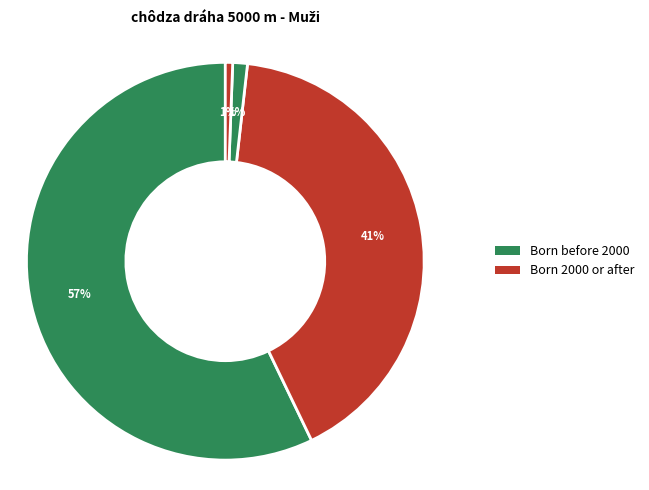

Count the number of slices in the pie.

4